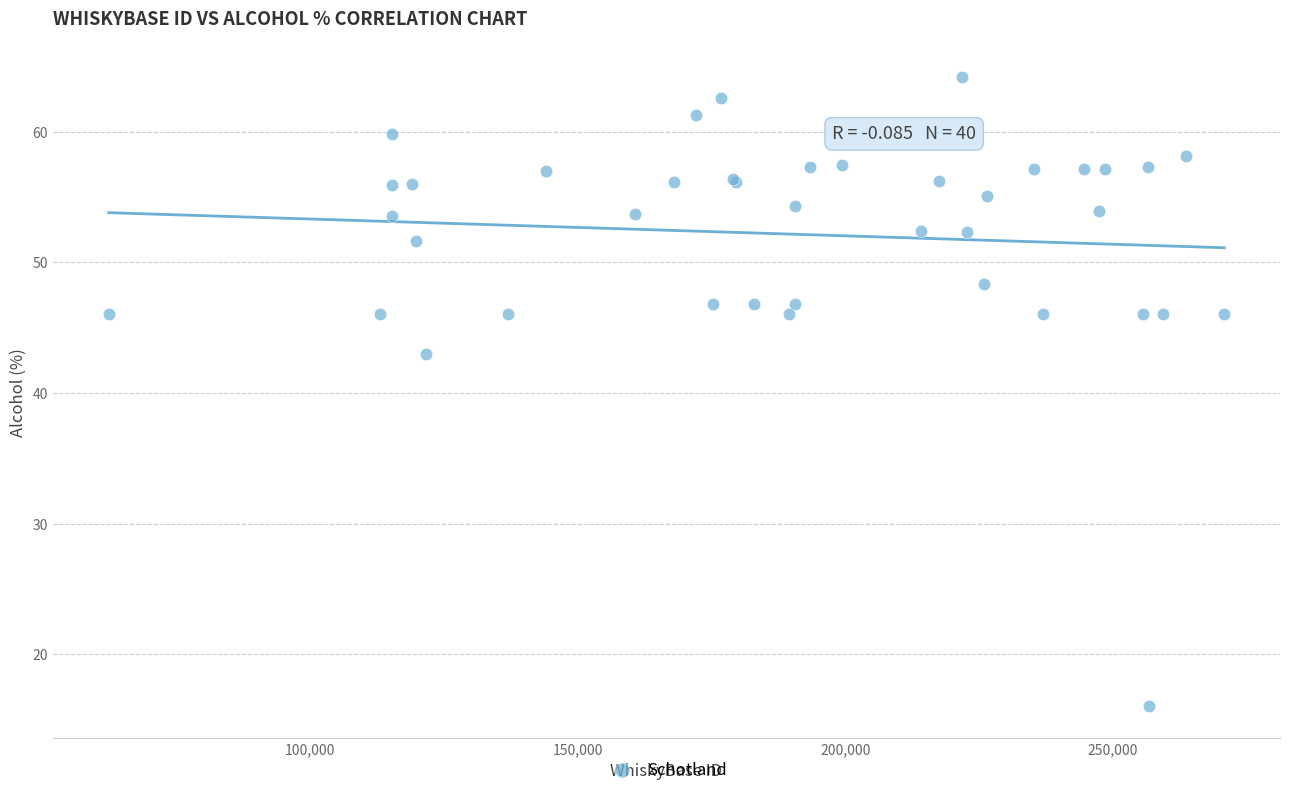

What Y value in the scatter plot is closest to 40?

43.0